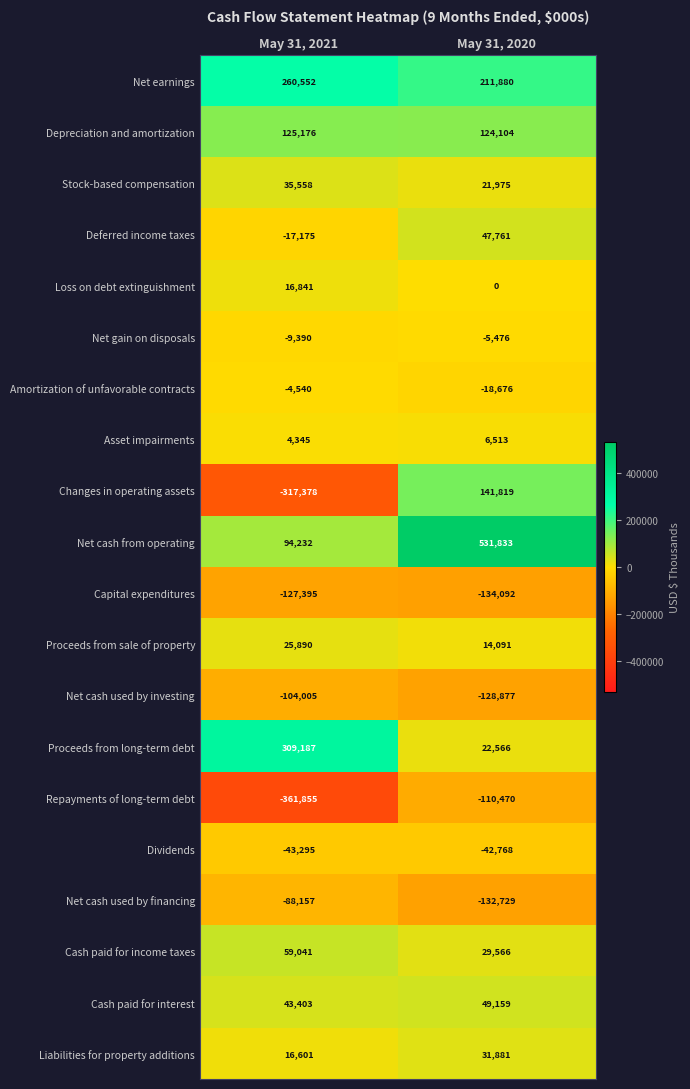

What is the difference between the highest and lowest values at May 31, 2020?

665925